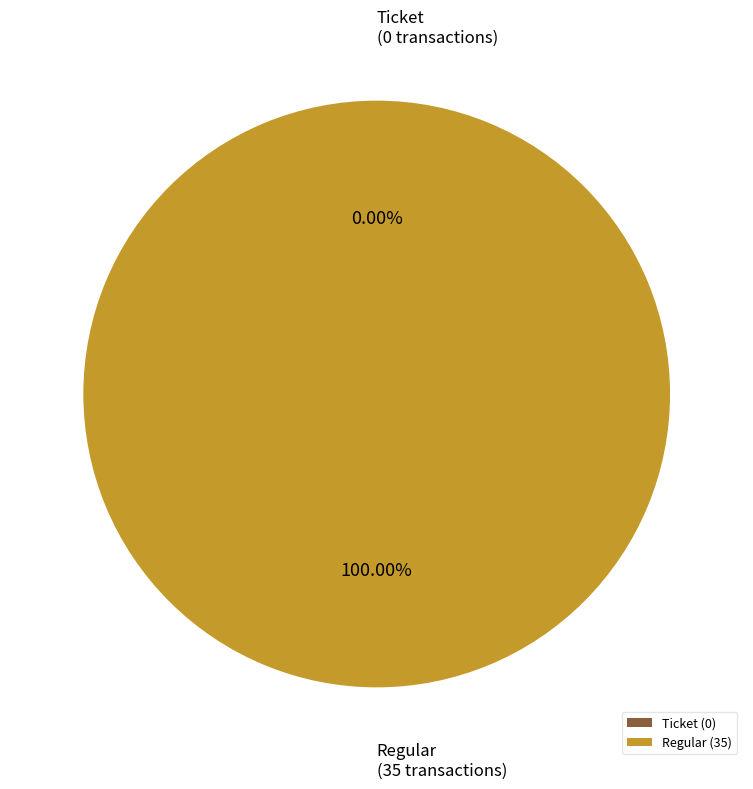

The Regular slice represents 100% of the pie. True or false?

True